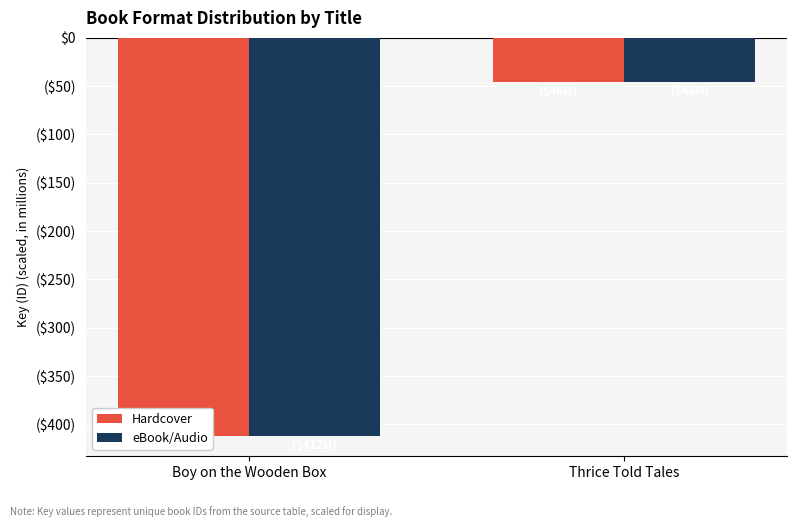

Is it true that Hardcover equals -45.8 at Thrice Told Tales?

True